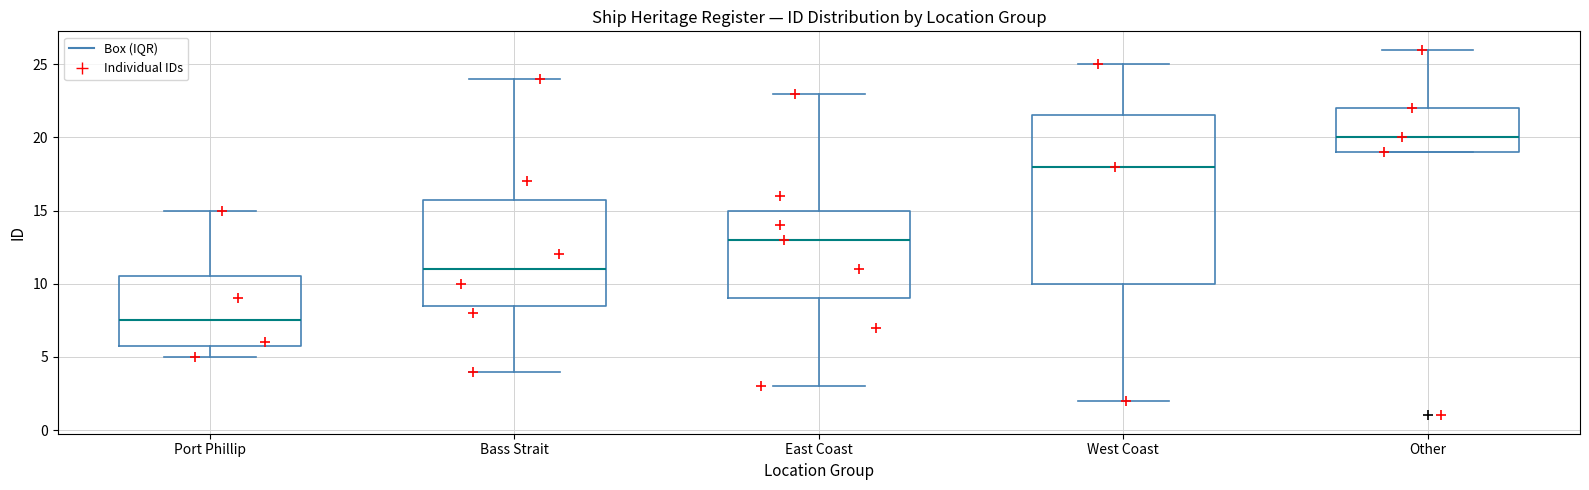

Where is the upper edge of the box for Other on the y-axis? The values are not printed on the chart, so give them approximately, as read against the axis.

22.0